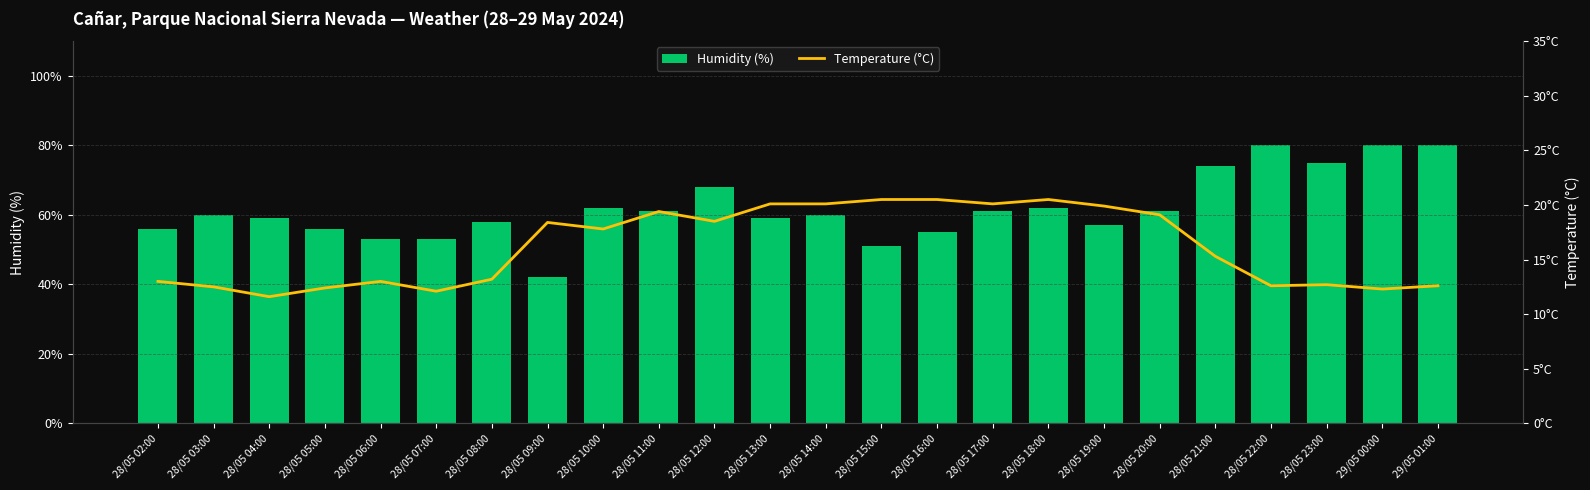

Is it true that Humidity (%) equals 53.0 at 28/05 06:00?

True